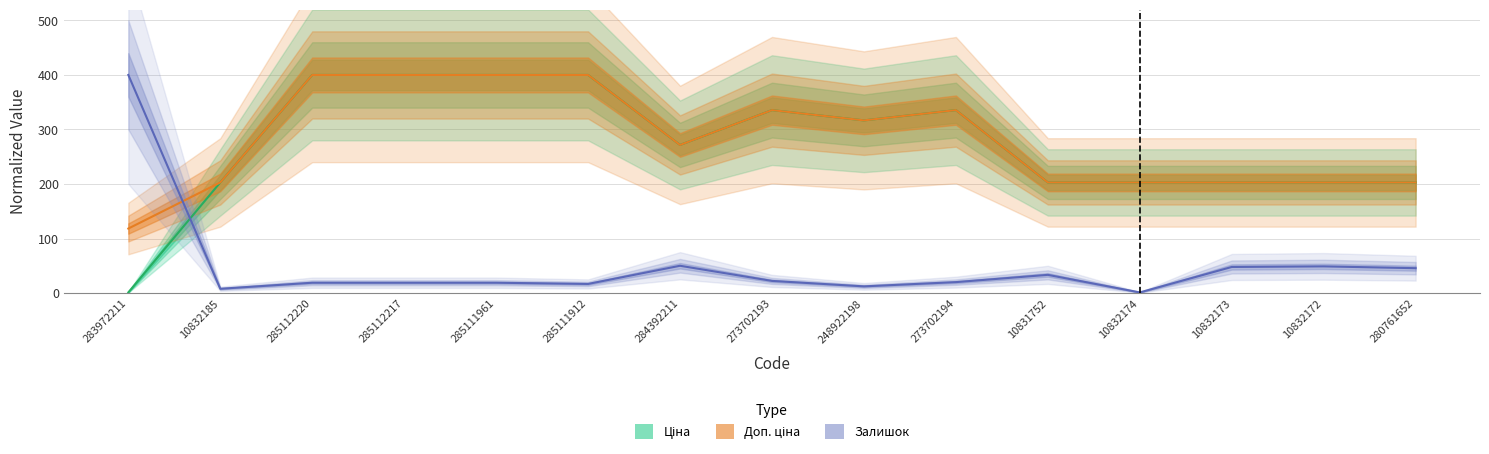

Does the chart have visible grid lines?

Yes